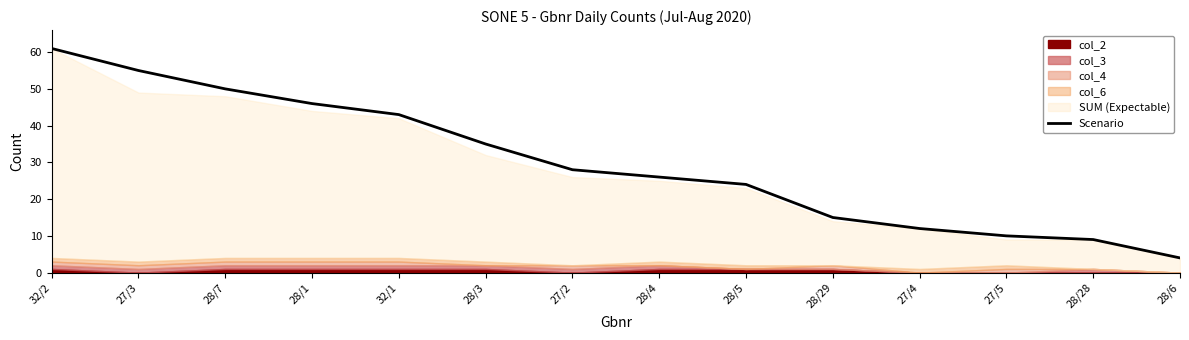

The Scenario series shows 4 at 28/29. True or false?

False